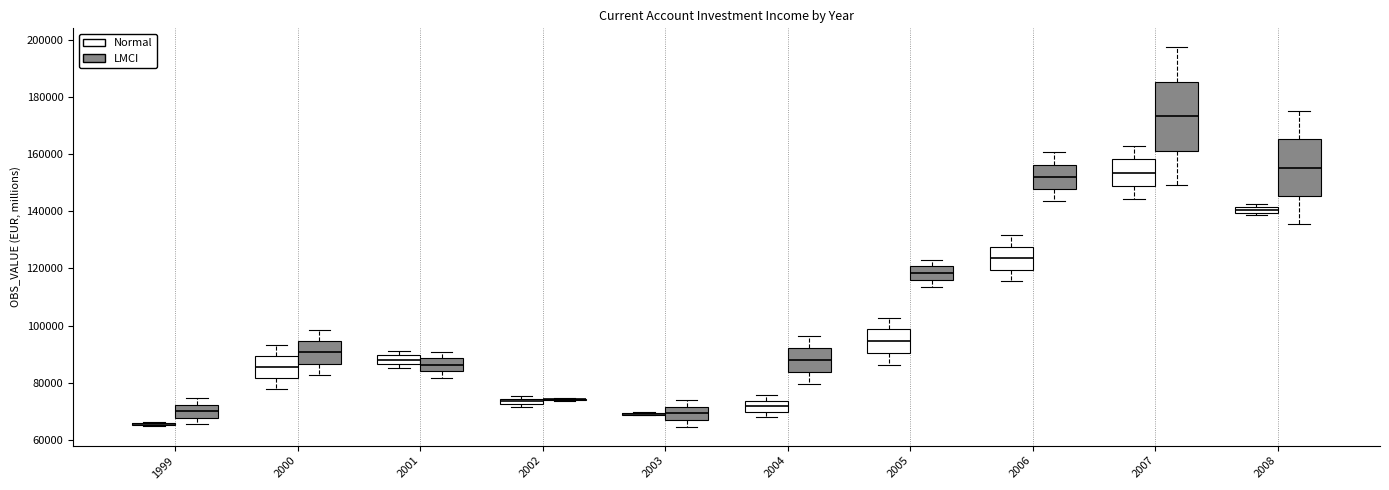

Where does the upper whisker of the box for 2000 (LMCI) end on the y-axis? The values are not printed on the chart, so give them approximately, as read against the axis.

98000